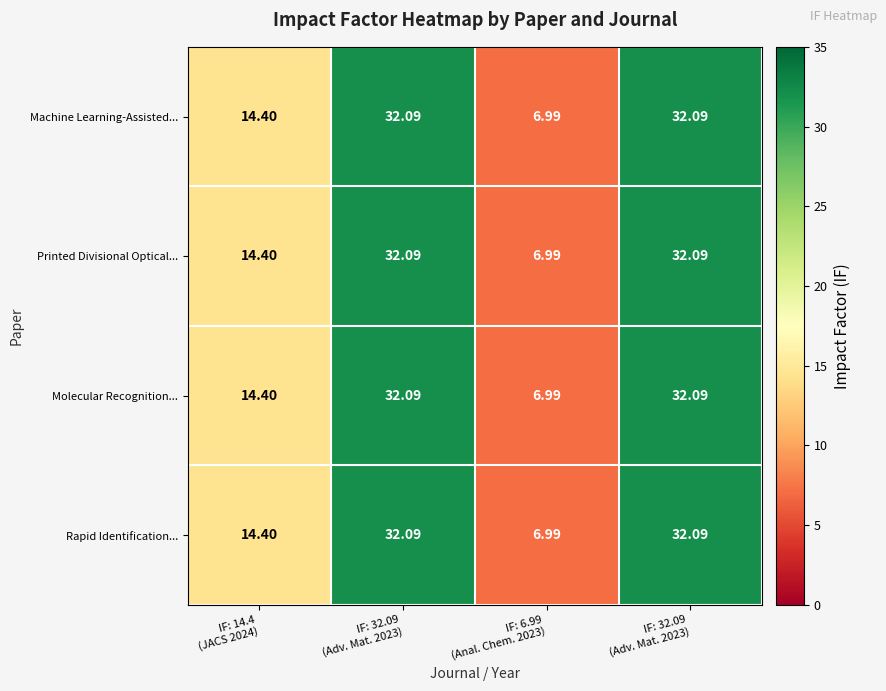

Count the number of data series in this chart.

4